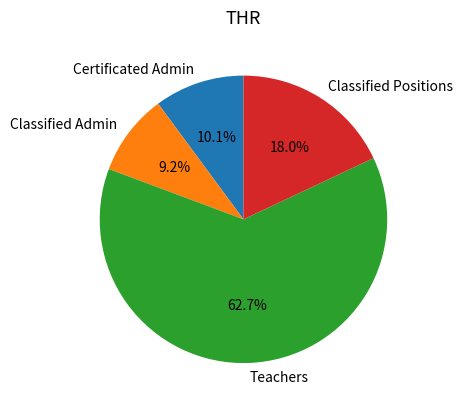

Does any single category account for the majority?

Yes